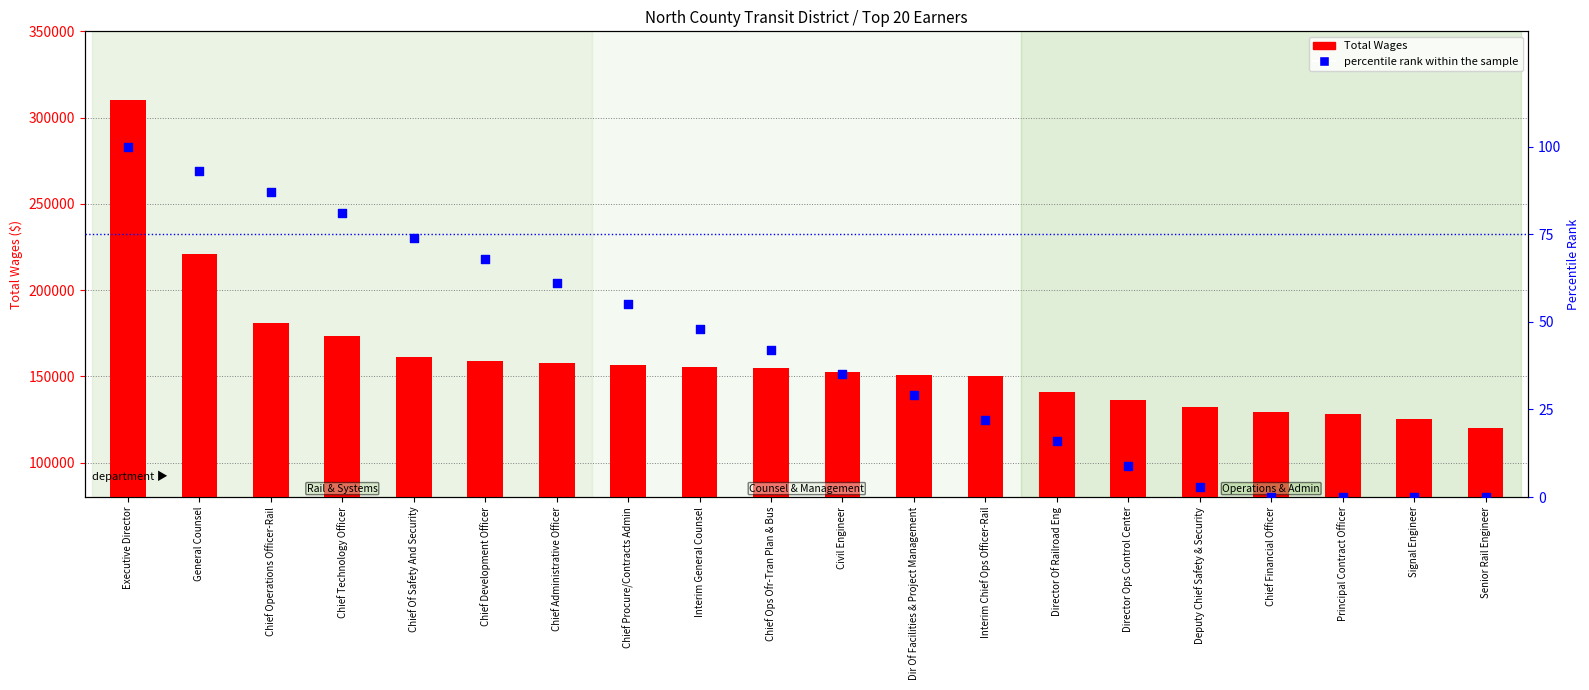

Which series has the largest Y range (max minus min)?

Total Wages